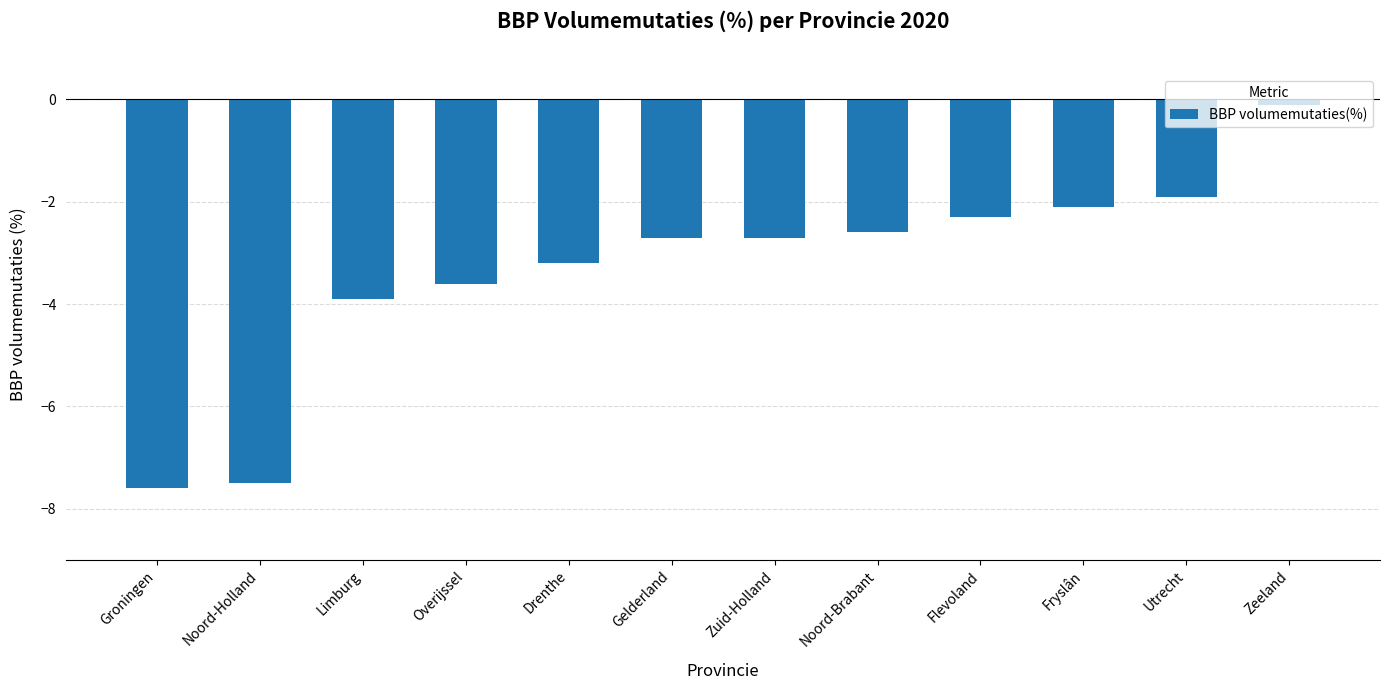

What is the change in value from Gelderland to Zeeland?

+2.6